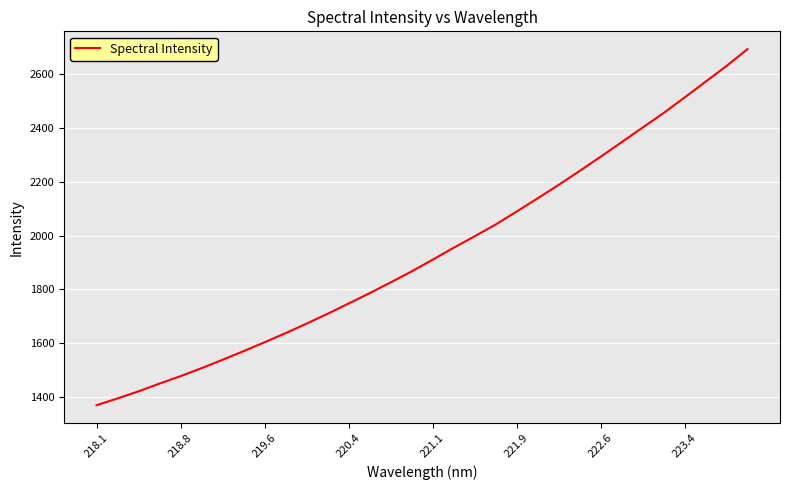

What is the maximum value shown in the chart?

2693.7